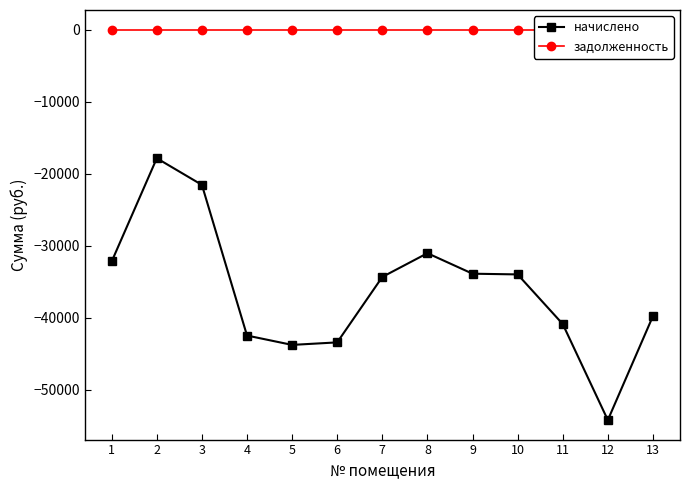

Reading left to right, what are all the values shown in this chart?

начислено: -32206.2	-17875.6	-21570.7	-42492.1	-43790.5	-43440.8	-34353.1	-31057.8	-33904.0	-34003.7	-40894.4	-54226.1	-39796.0
задолженность: 0.0	0.0	0.0	0.0	0.0	0.0	0.0	0.0	0.0	0.0	0.0	0.0	0.0